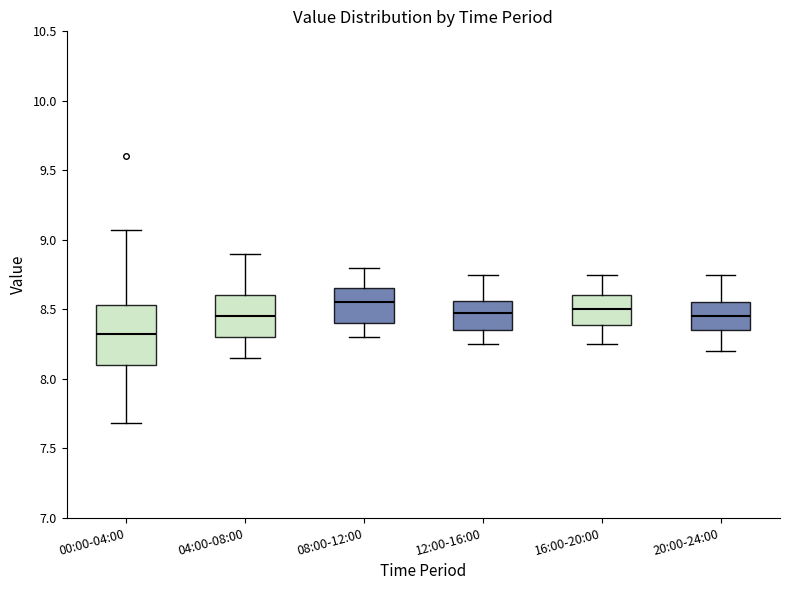

Reading left to right, transcribe this box plot: for each box, give where its median line is, the range the box spans, and where its two whiskers end, as read against the y-axis. The values are not printed on the chart, so give them approximately, as read against the axis.

00:00-04:00: median 8.30, box 8.10 to 8.55, whiskers 7.70 to 9.05
04:00-08:00: median 8.45, box 8.30 to 8.60, whiskers 8.15 to 8.90
08:00-12:00: median 8.55, box 8.40 to 8.65, whiskers 8.30 to 8.80
12:00-16:00: median 8.50, box 8.35 to 8.55, whiskers 8.25 to 8.75
16:00-20:00: median 8.50, box 8.40 to 8.60, whiskers 8.25 to 8.75
20:00-24:00: median 8.45, box 8.35 to 8.55, whiskers 8.20 to 8.75